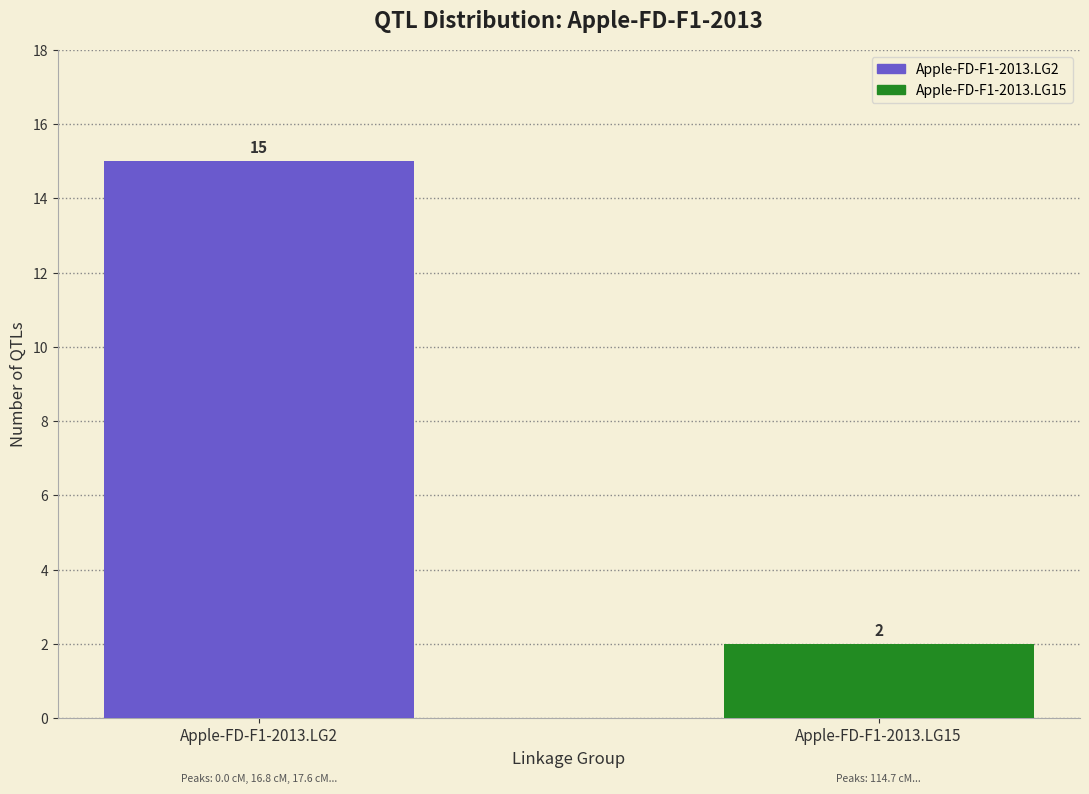

List the series in order of their overall mean, lowest first.

Apple-FD-F1-2013.LG15, Apple-FD-F1-2013.LG2